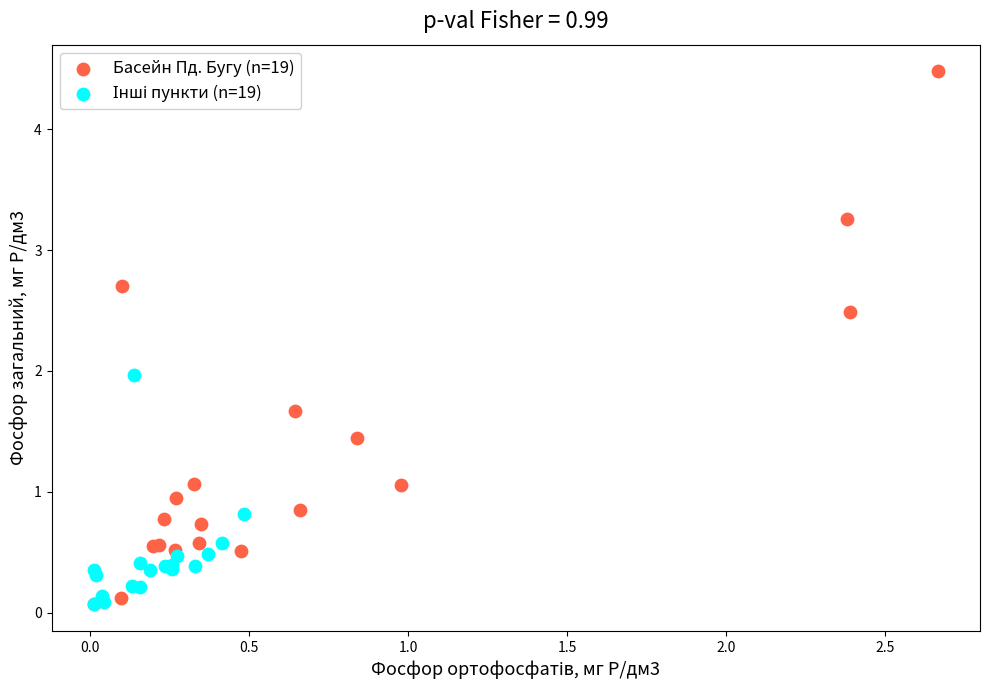

Which series reaches the maximum Y coordinate?

Басейн Пд. Бугу (n=19)